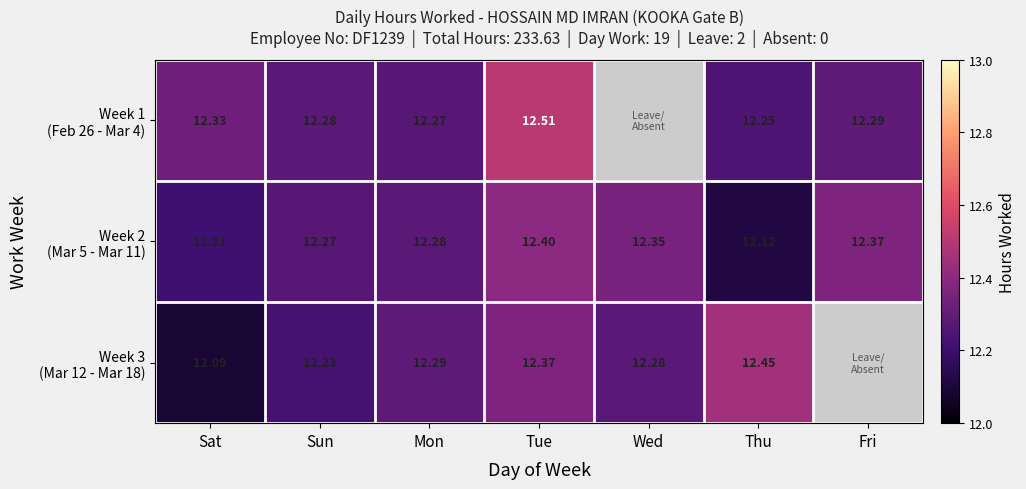

At which category is the sum across all series the highest?

Tue